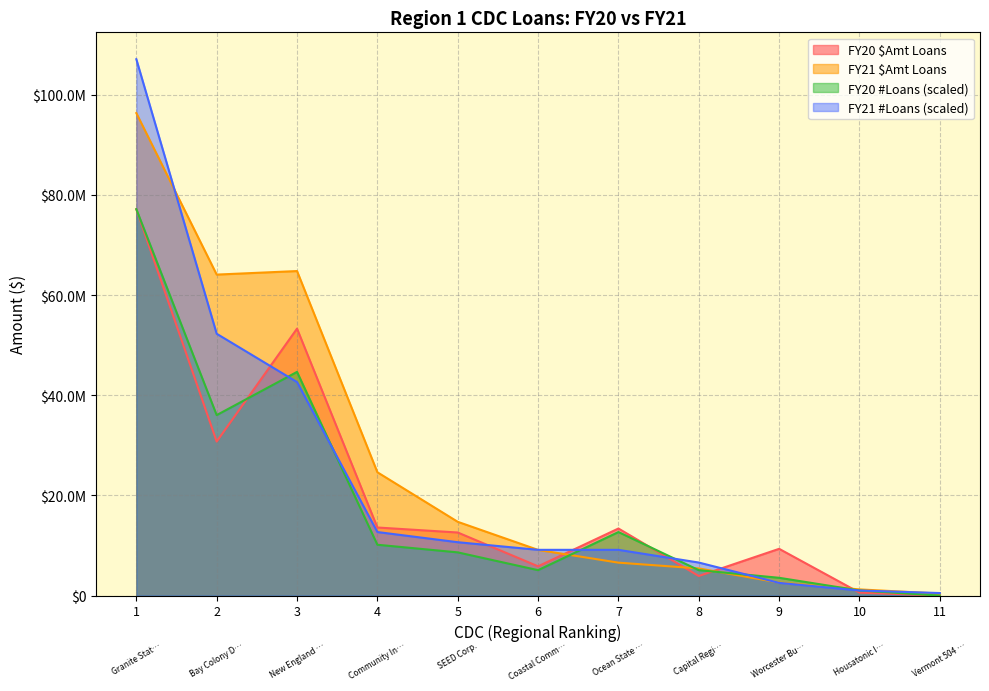

What position from the right is Community Investment Corporation?

8